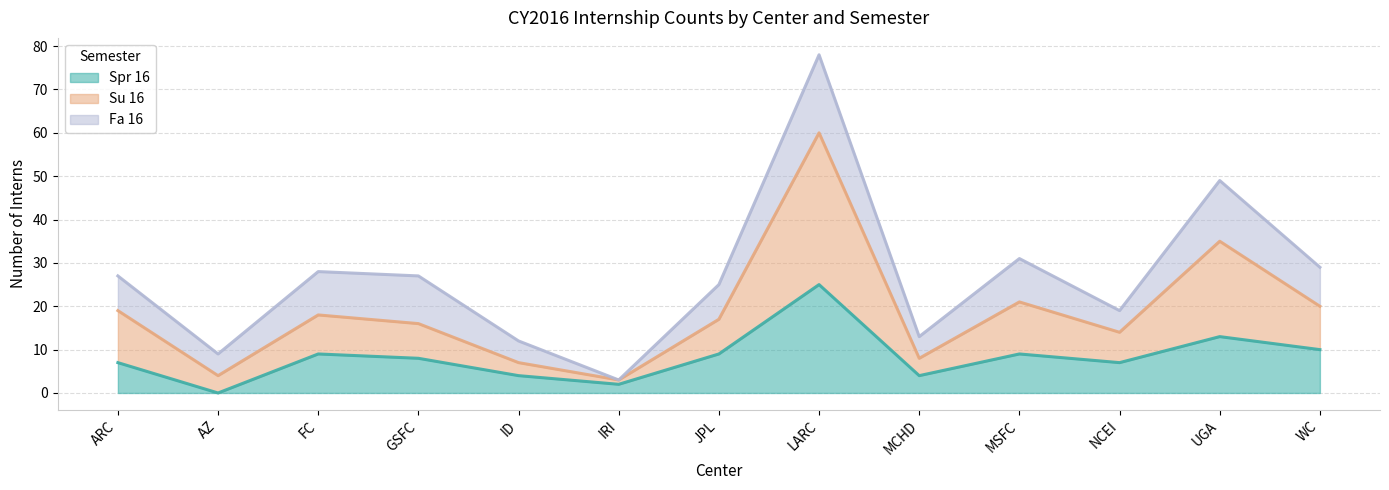

In Su 16, how many points are higher than both neighbors (excluding endpoints)?

4